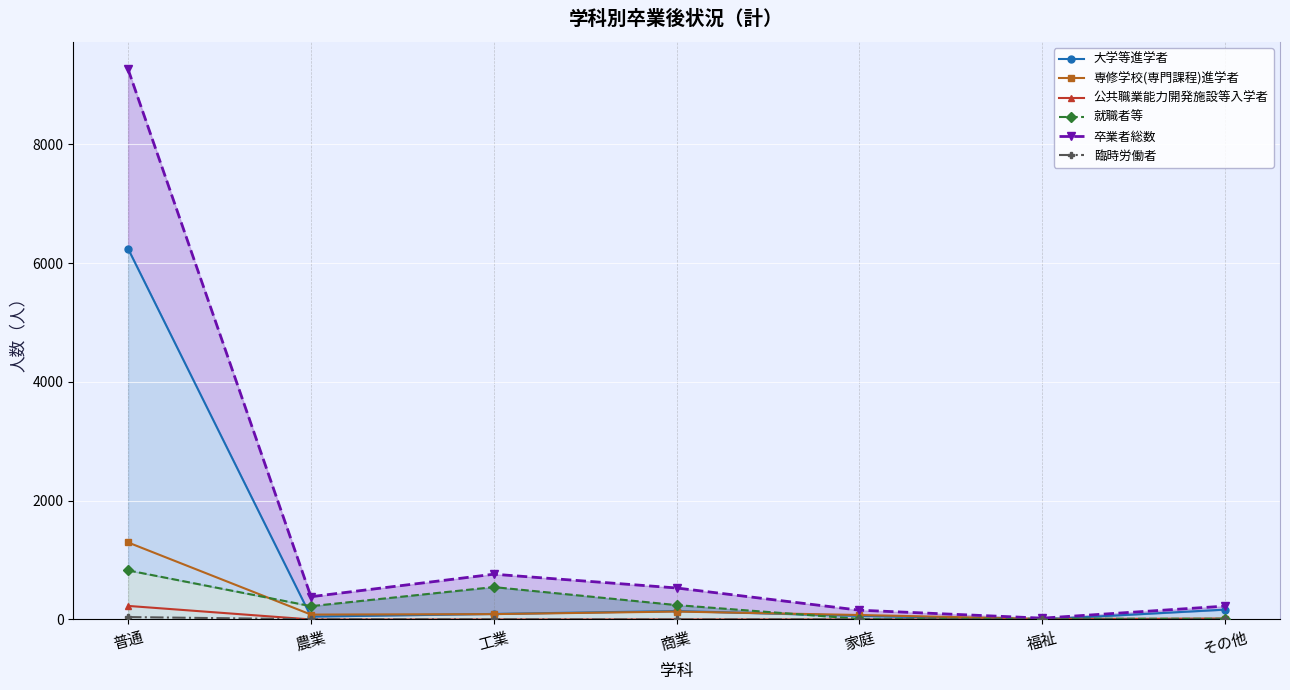

What is the total value across all series at 普通?

17889